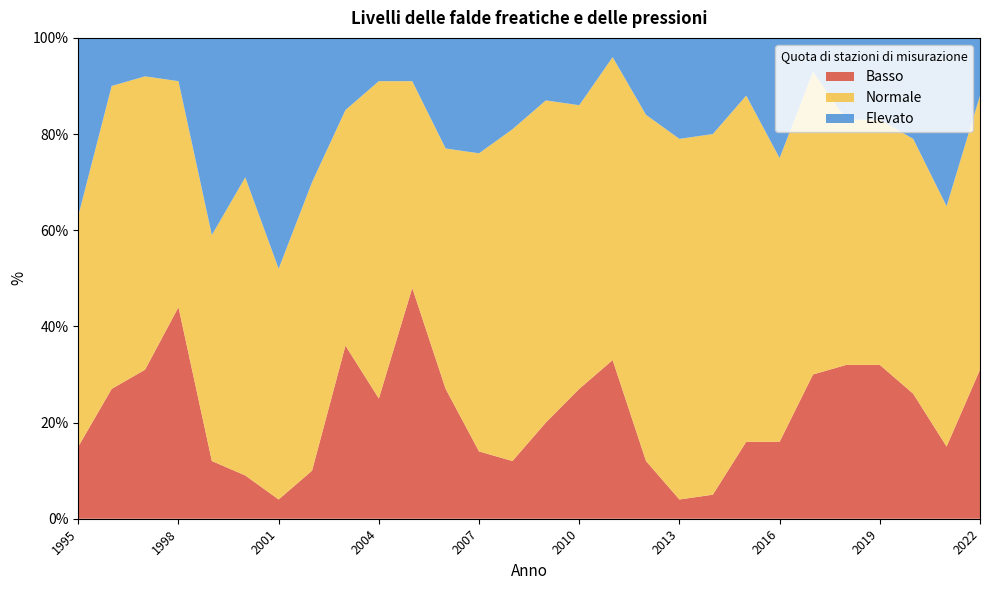

Reading left to right, what are all the values shown in this chart?

Basso: 1995=15	1996=27	1997=31	1998=44	1999=12	2000=9	2001=4	2002=10	2003=36	2004=25	2005=48	2006=27	2007=14	2008=12	2009=20	2010=27	2011=33	2012=12	2013=4	2014=5	2015=16	2016=16	2017=30	2018=32	2019=32	2020=26	2021=15	2022=31
Normale: 1995=48	1996=63	1997=61	1998=47	1999=47	2000=62	2001=48	2002=60	2003=49	2004=66	2005=43	2006=50	2007=62	2008=69	2009=67	2010=59	2011=63	2012=72	2013=75	2014=75	2015=72	2016=59	2017=63	2018=51	2019=51	2020=53	2021=50	2022=57
Elevato: 1995=37	1996=10	1997=8	1998=9	1999=41	2000=29	2001=48	2002=30	2003=15	2004=9	2005=9	2006=23	2007=24	2008=19	2009=13	2010=14	2011=4	2012=16	2013=21	2014=20	2015=12	2016=25	2017=7	2018=17	2019=17	2020=21	2021=35	2022=12